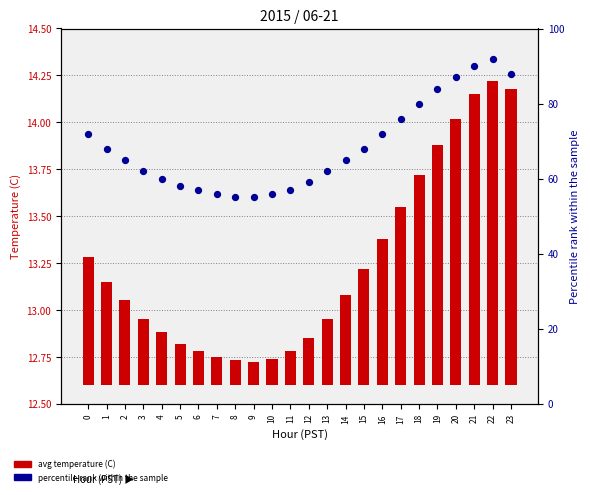

At which category is the sum across all series the highest?

22